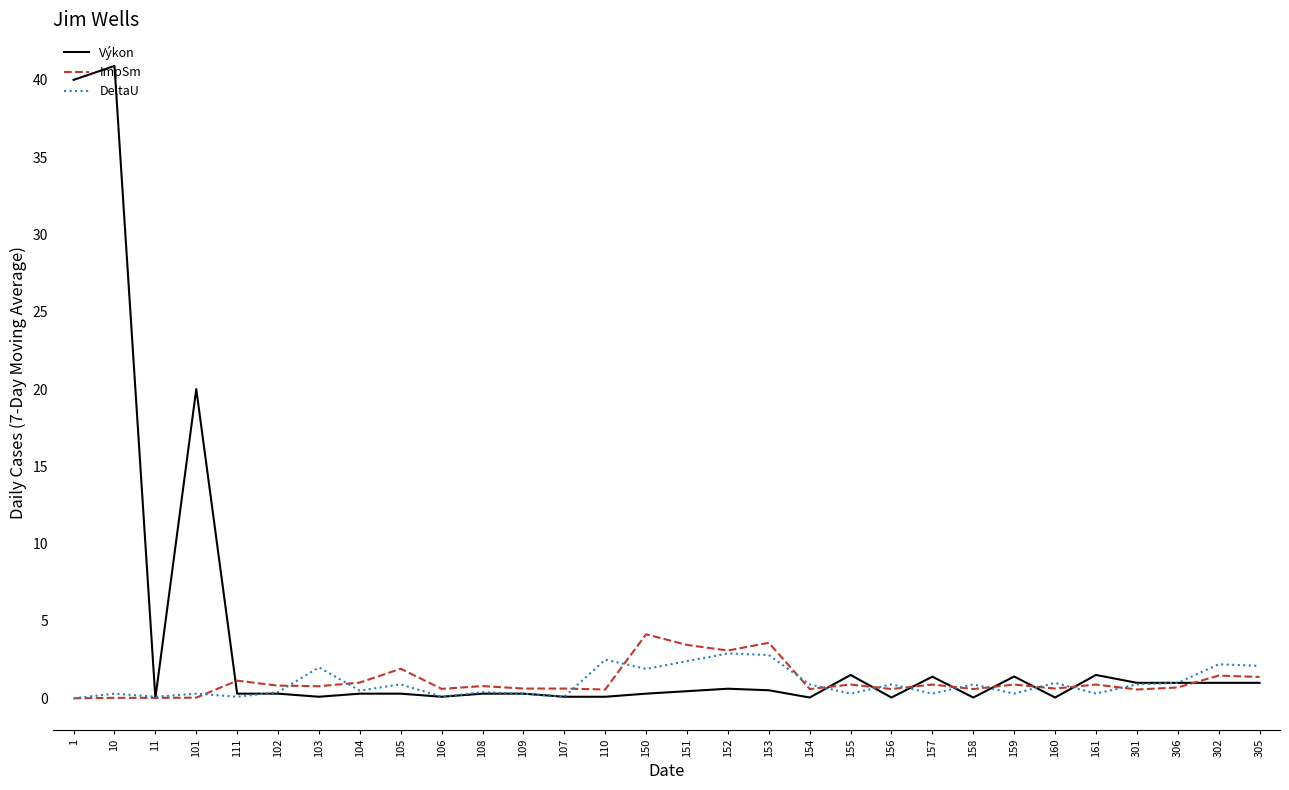

What position from the left is 158?

23